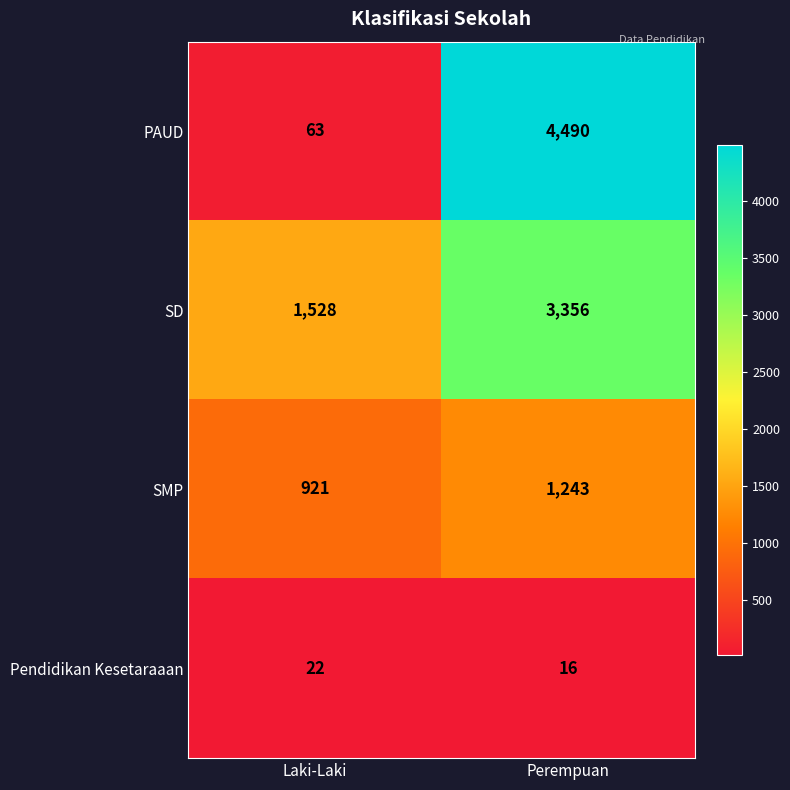

At which category does the chart reach its peak across all series?

Perempuan